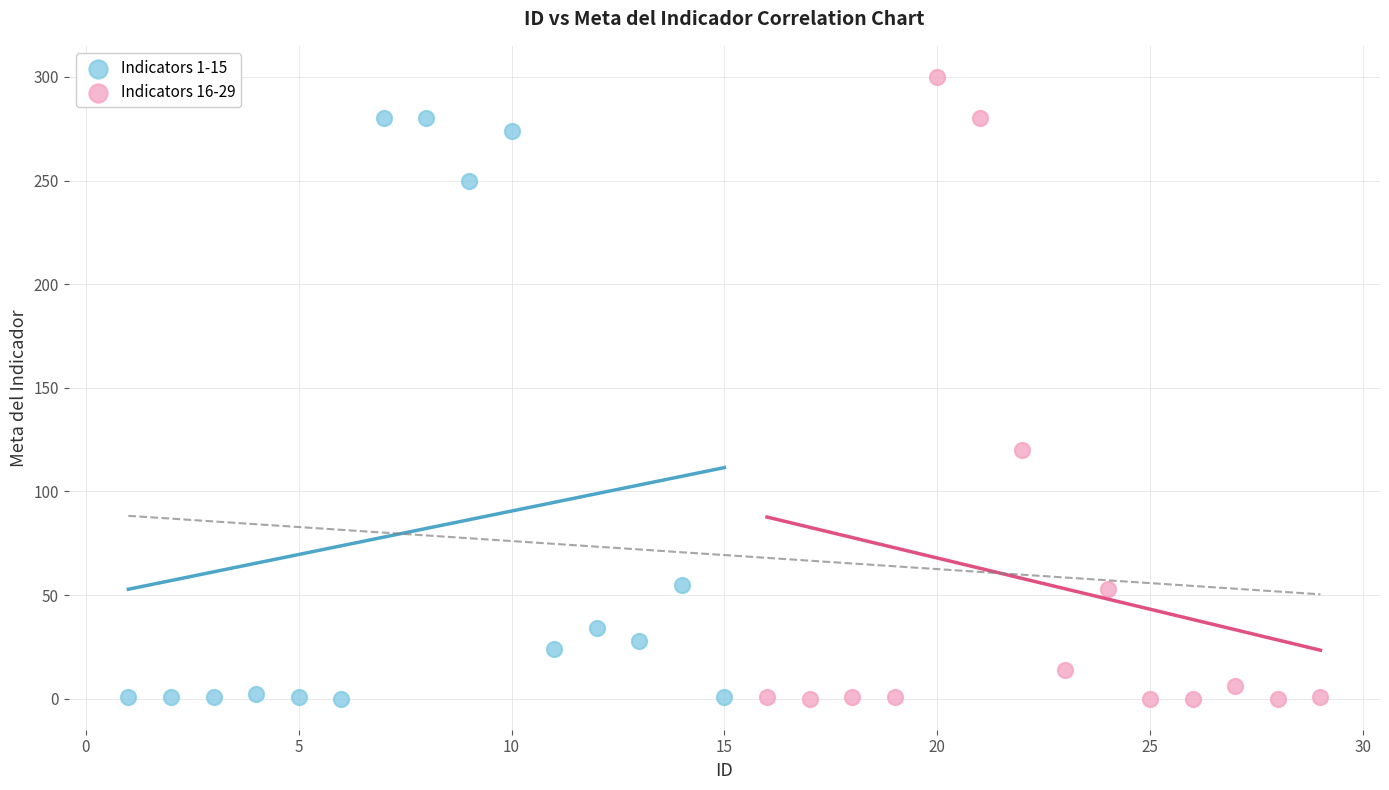

Which series has the largest Y range (max minus min)?

Indicators 16-29